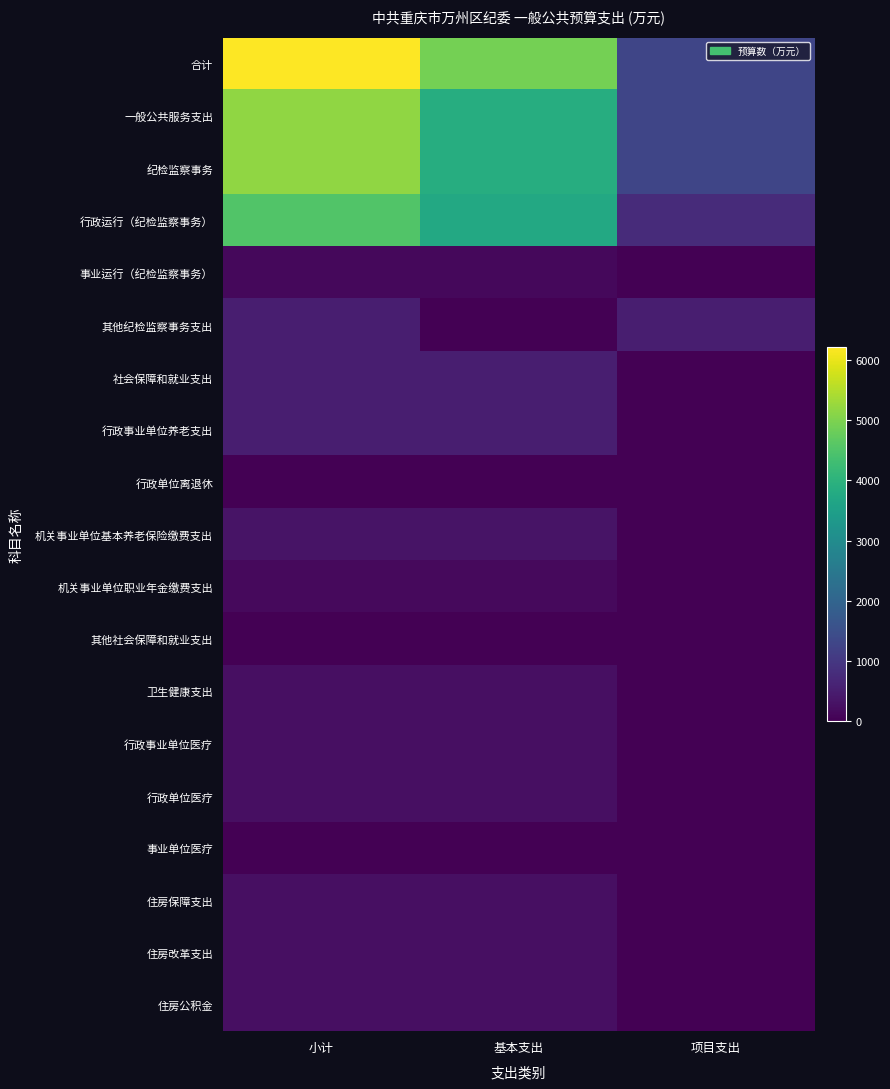

How many series are shown in this chart?

19